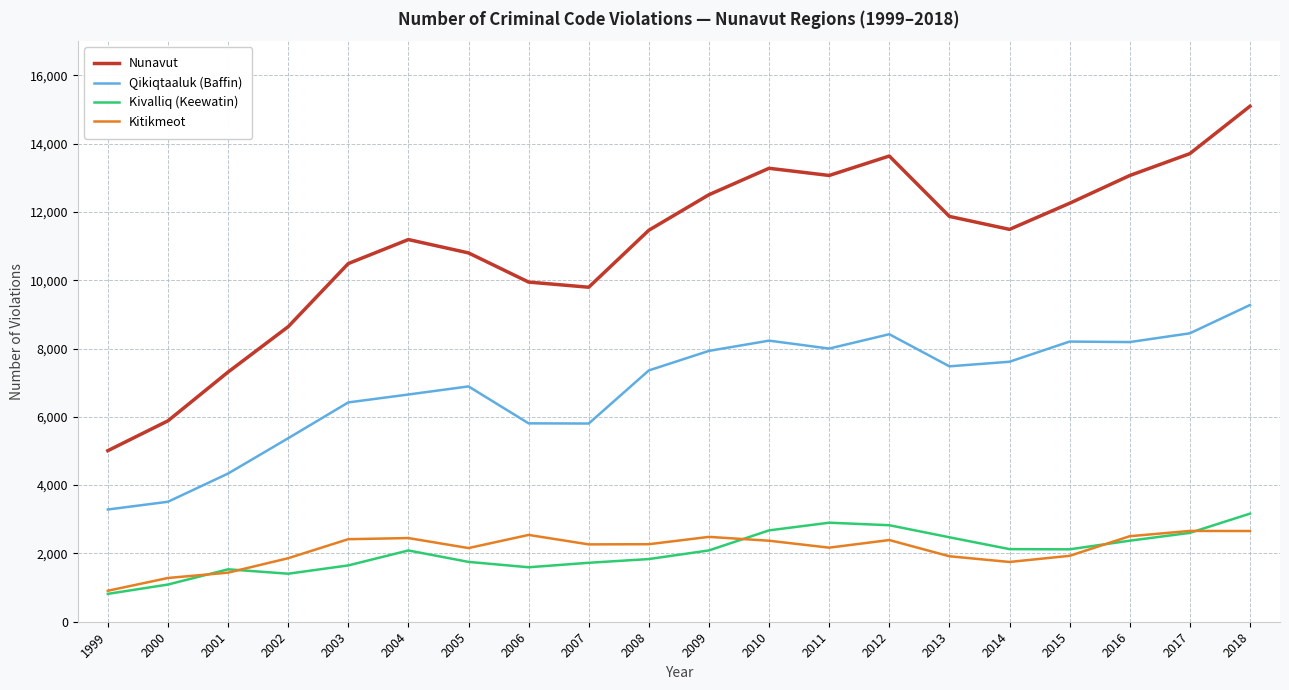

True or false: Kivalliq (Keewatin) and Nunavut cross at least once.

False